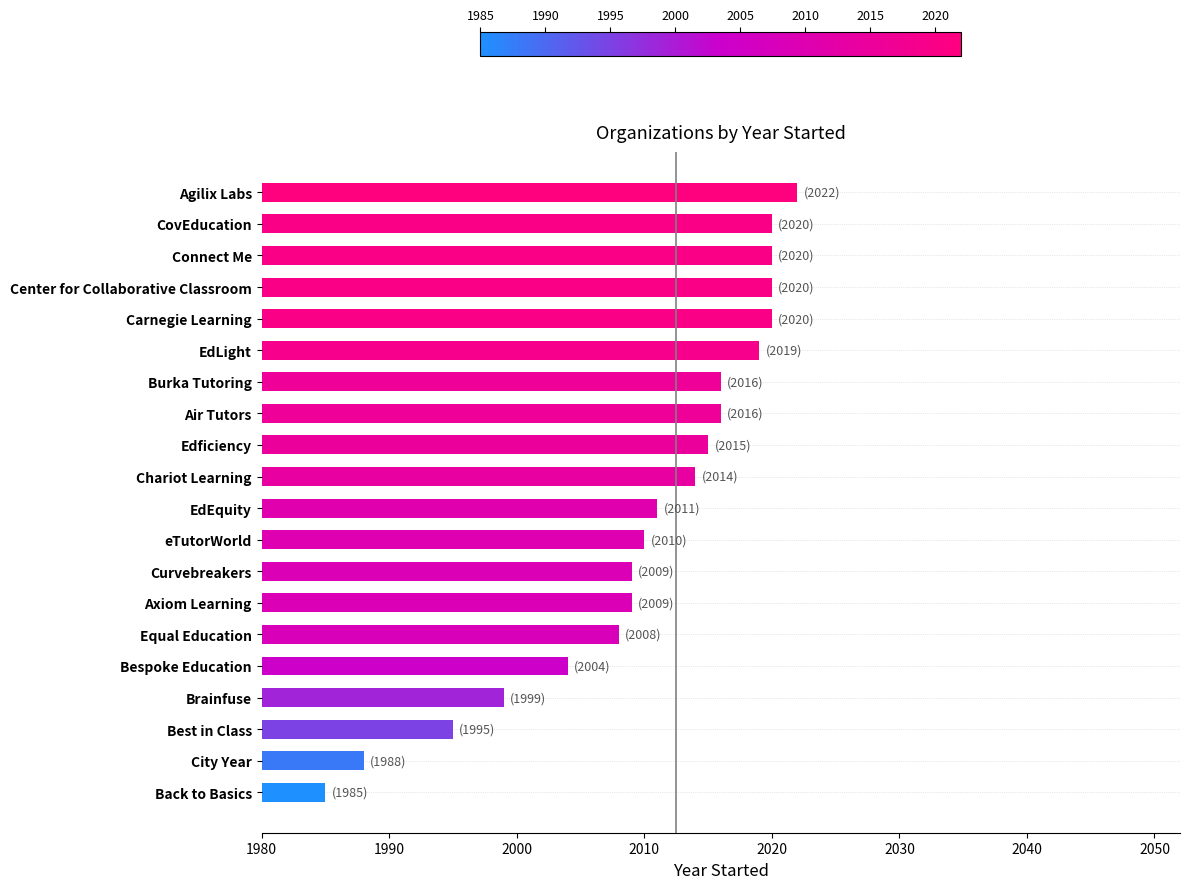

Reading bottom to top, extract all data points from this chart.

1985	1988	1995	1999	2004	2008	2009	2009	2010	2011	2014	2015	2016	2016	2019	2020	2020	2020	2020	2022